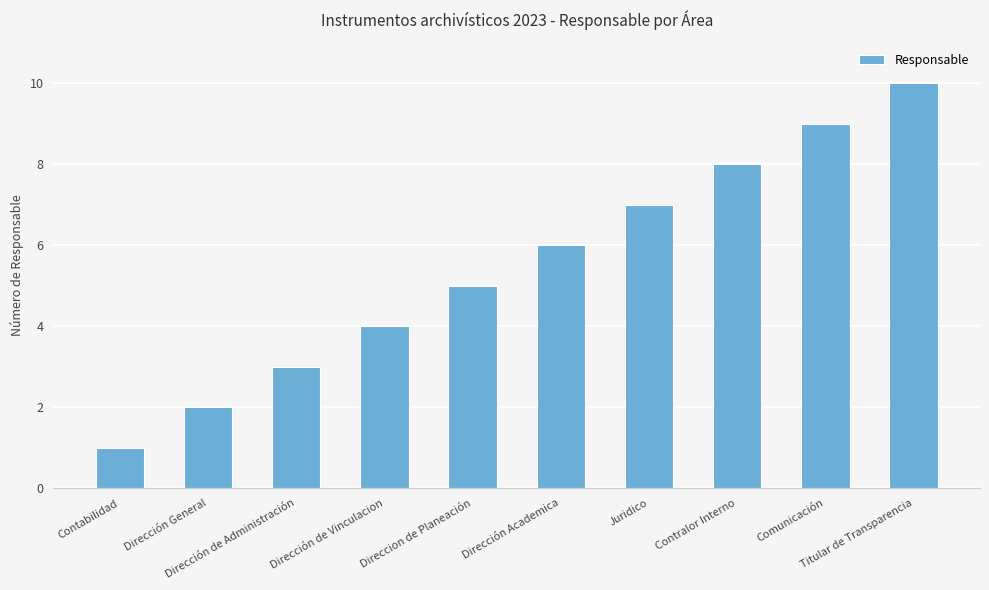

What is the maximum value shown in the chart?

10